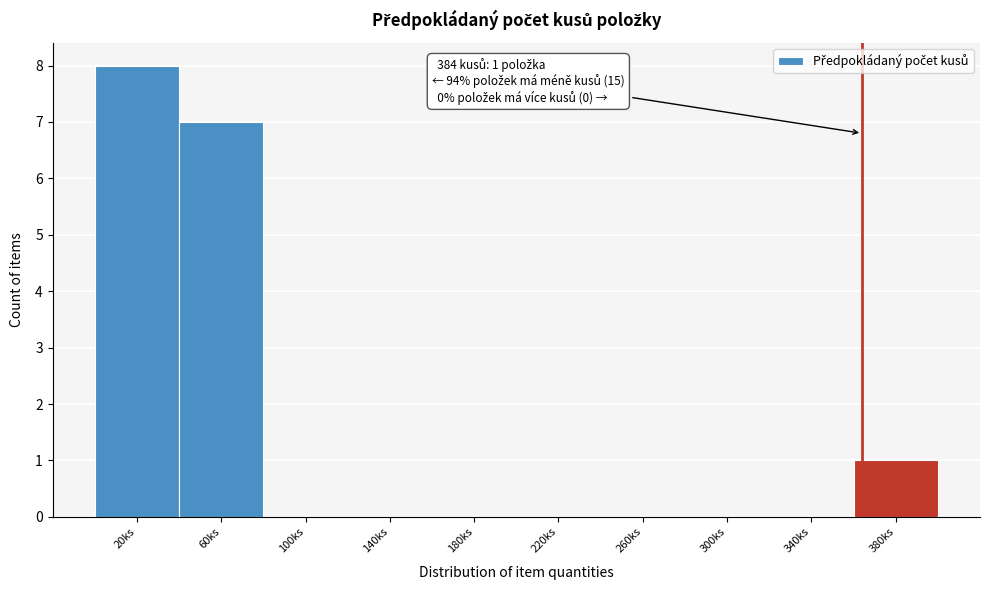

Reading left to right, what are all the values shown in this chart?

20ks=8	60ks=7	100ks=0	140ks=0	180ks=0	220ks=0	260ks=0	300ks=0	340ks=0	380ks=1